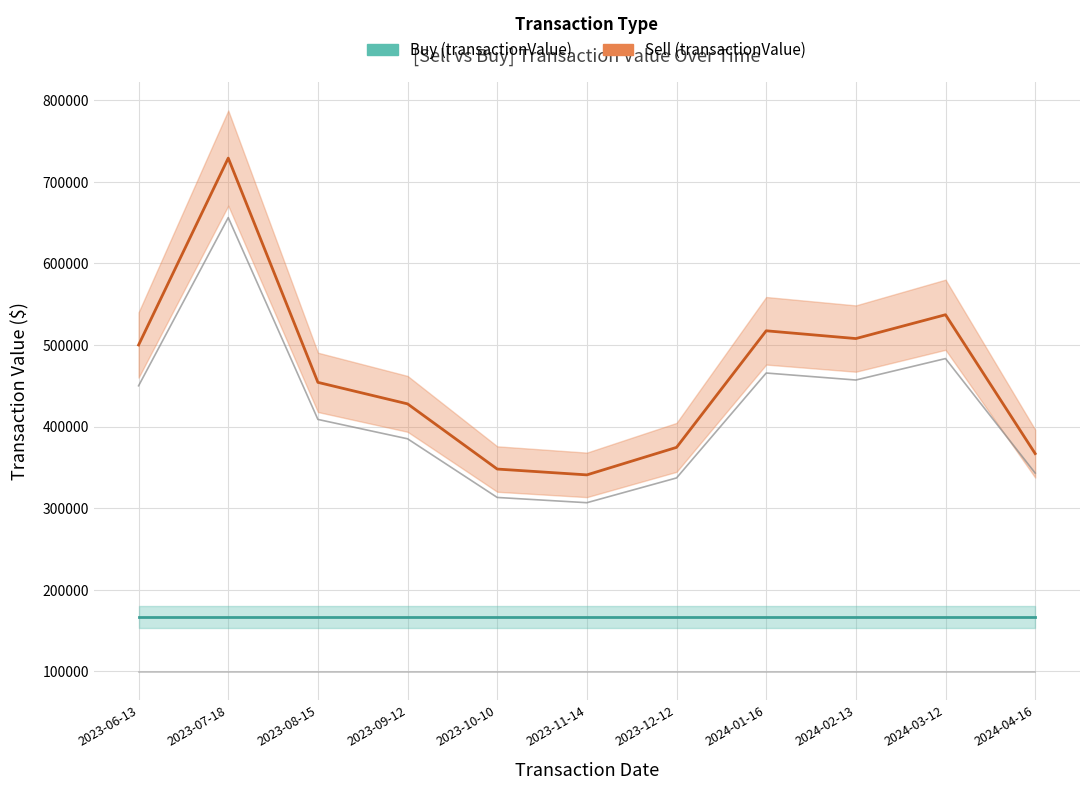

Is it true that Buy (transactionValue) equals 271518 at 2023-09-12?

False